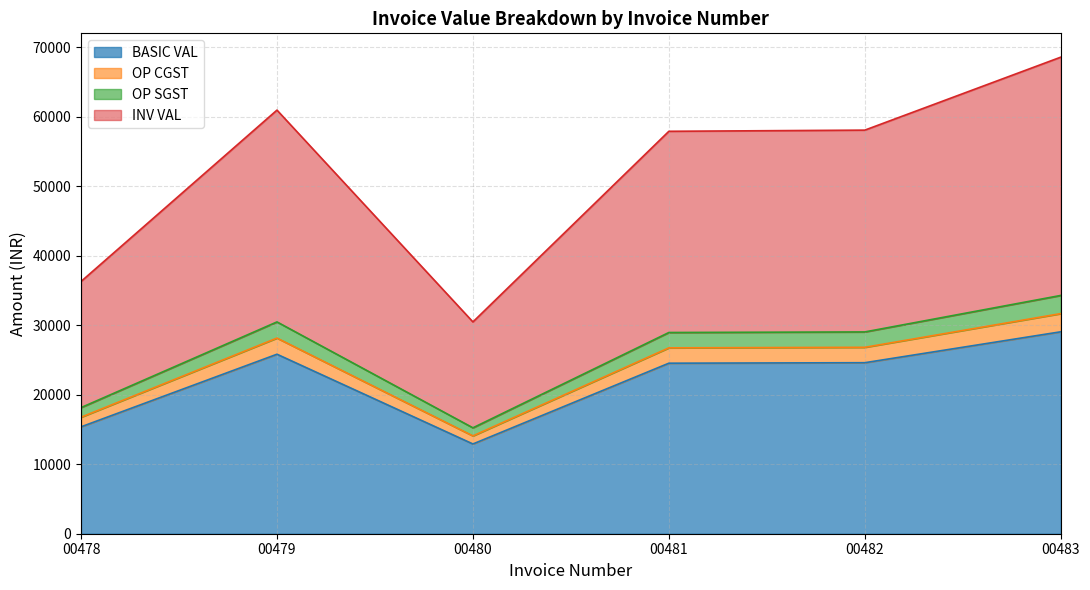

At which category is the sum across all series the highest?

00483